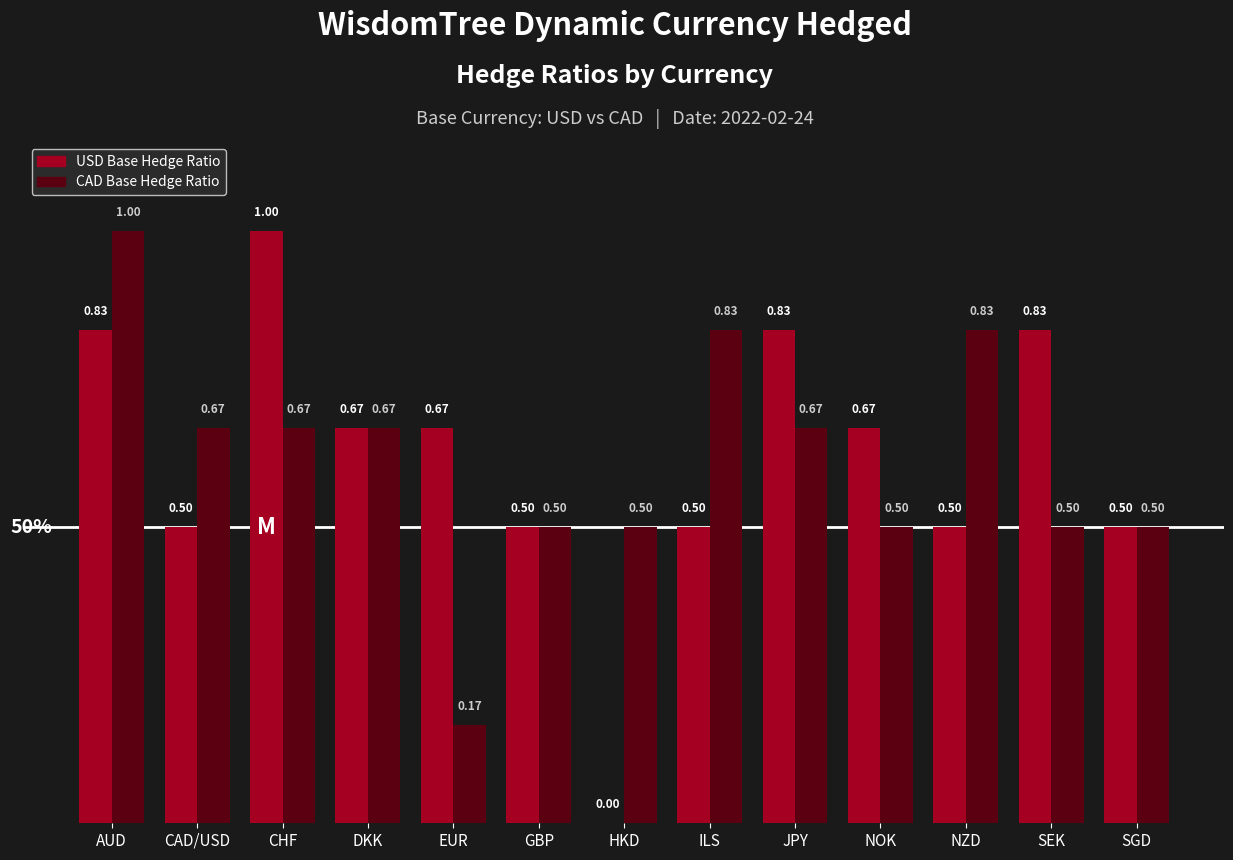

What is the average value of the USD Base Hedge Ratio series?

0.6